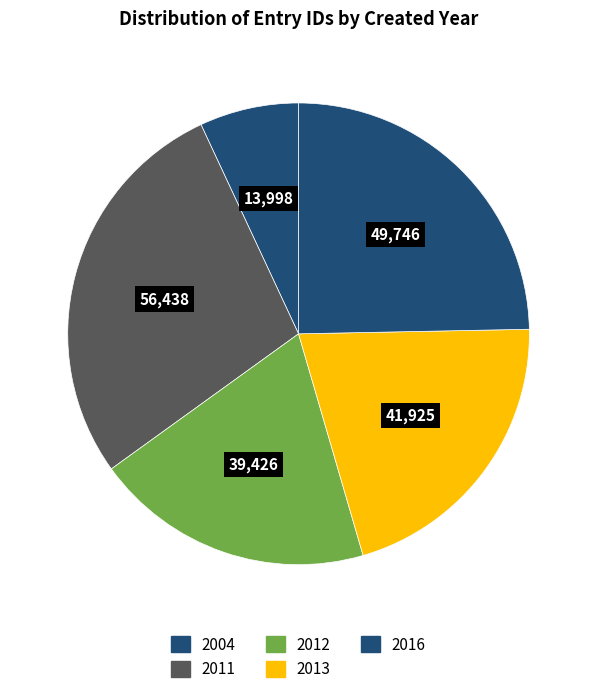

How many slices are in this pie chart?

5